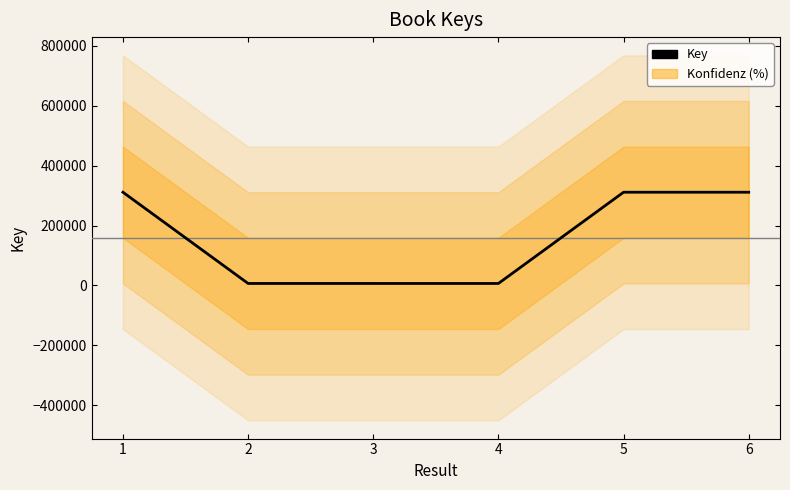

Where does the data first go above 311264?

5